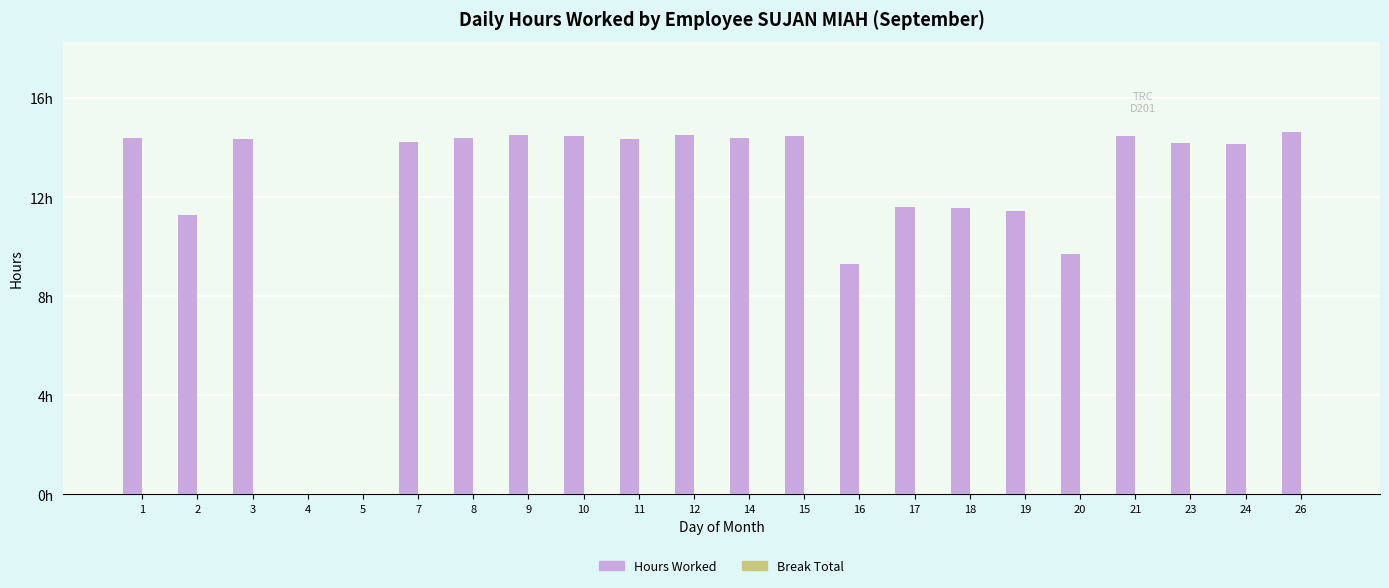

Reading left to right, extract all data points from this chart.

Hours Worked: 1=14.4	2=11.3	3=14.4	4=0.0	5=0.0	7=14.2	8=14.4	9=14.5	10=14.5	11=14.3	12=14.5	14=14.4	15=14.5	16=9.3	17=11.6	18=11.6	19=11.4	20=9.7	21=14.4	23=14.2	24=14.1	26=14.6
Break Total: 1=0.0	2=0.0	3=0.0	4=0.0	5=0.0	7=0.0	8=0.0	9=0.0	10=0.0	11=0.0	12=0.0	14=0.0	15=0.0	16=0.0	17=0.0	18=0.0	19=0.0	20=0.0	21=0.0	23=0.0	24=0.0	26=0.0